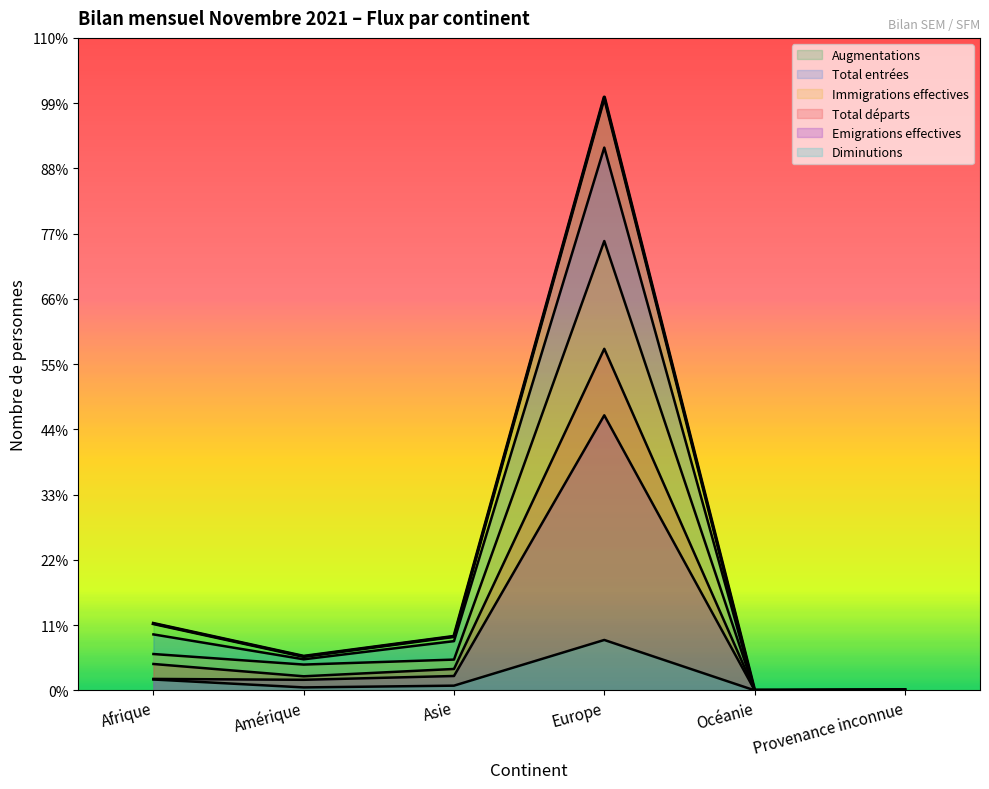

What is the spread (max minus min) of values at Europe?

1853